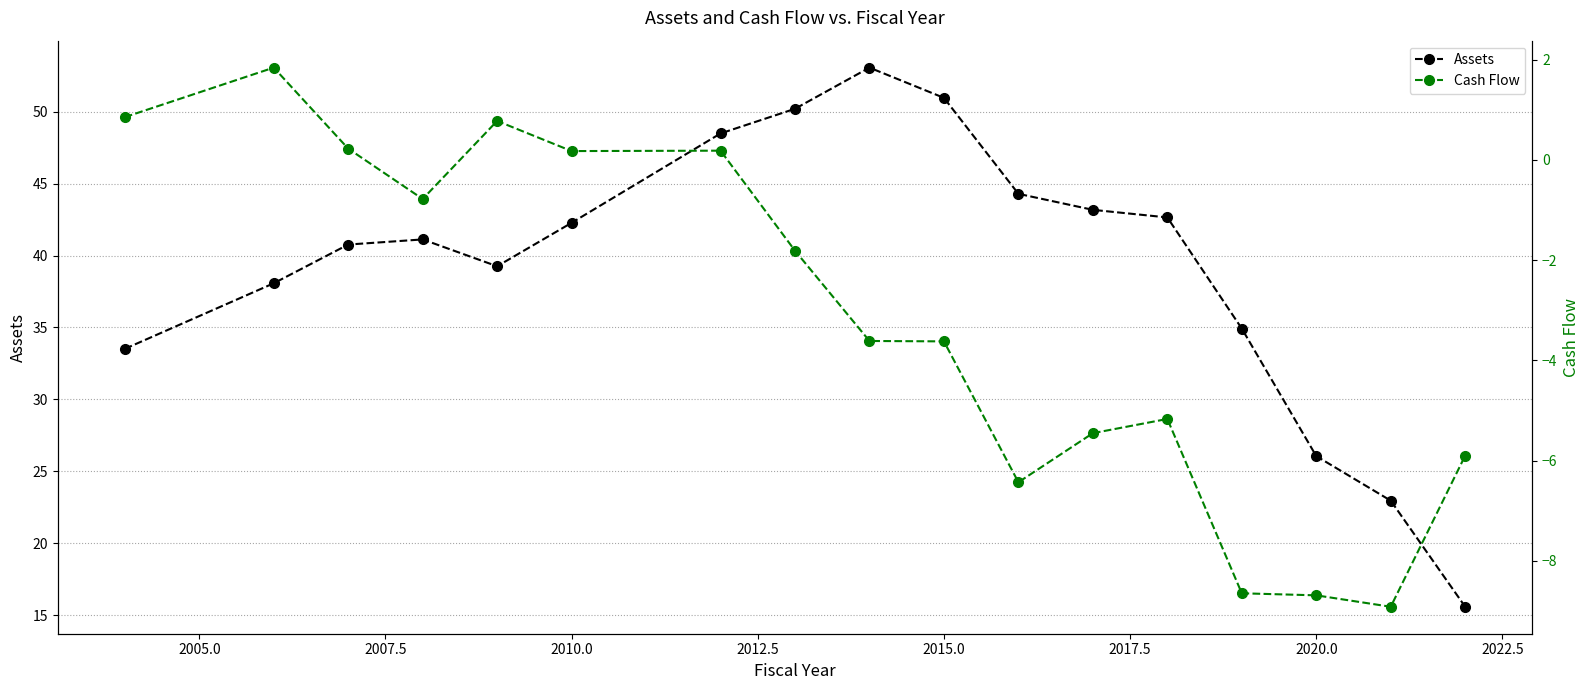

The value of Assets at 2010.0 is 26.8. True or false?

False